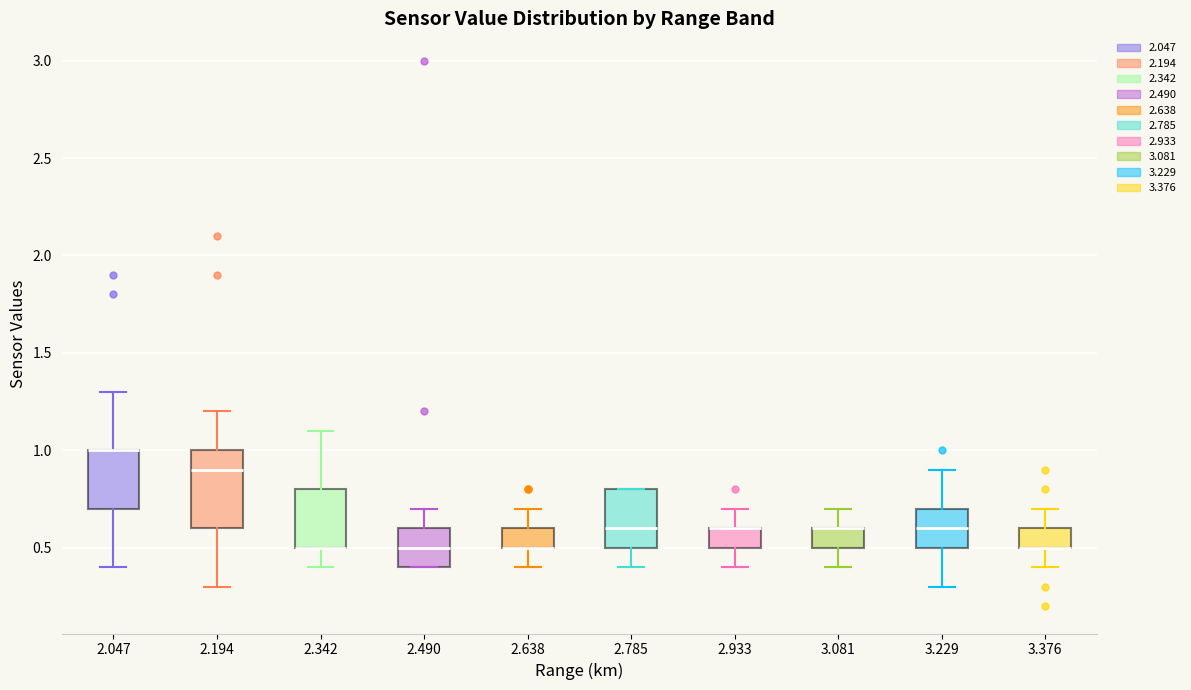

Where is the upper edge of the box at x = 3.081 on the y-axis? The values are not printed on the chart, so give them approximately, as read against the axis.

0.6